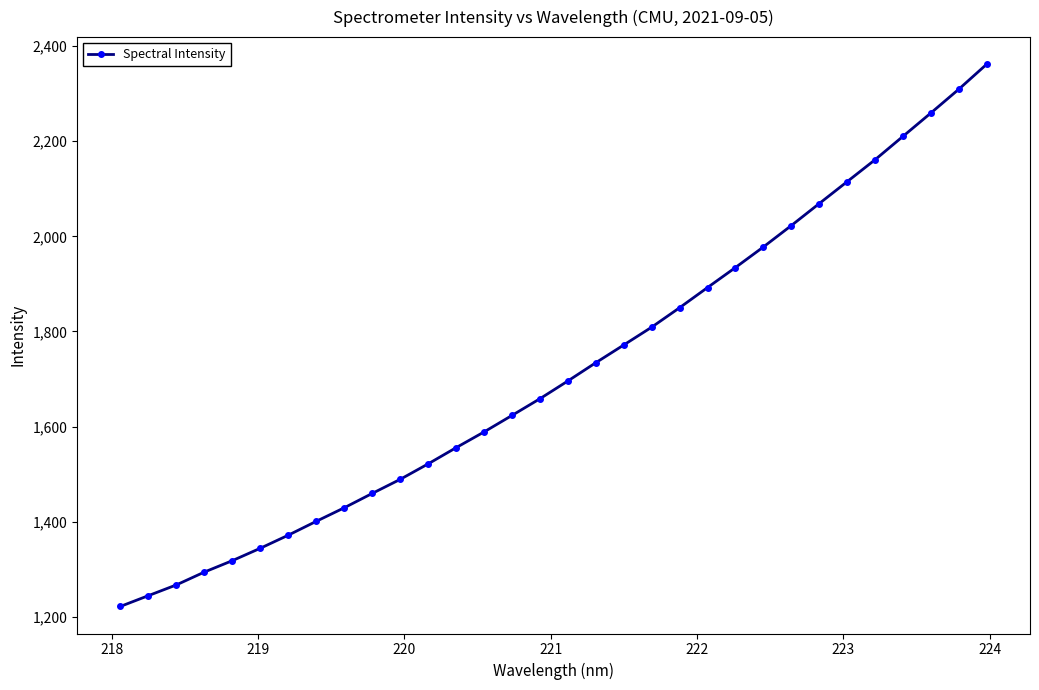

What is the average value?

1717.6